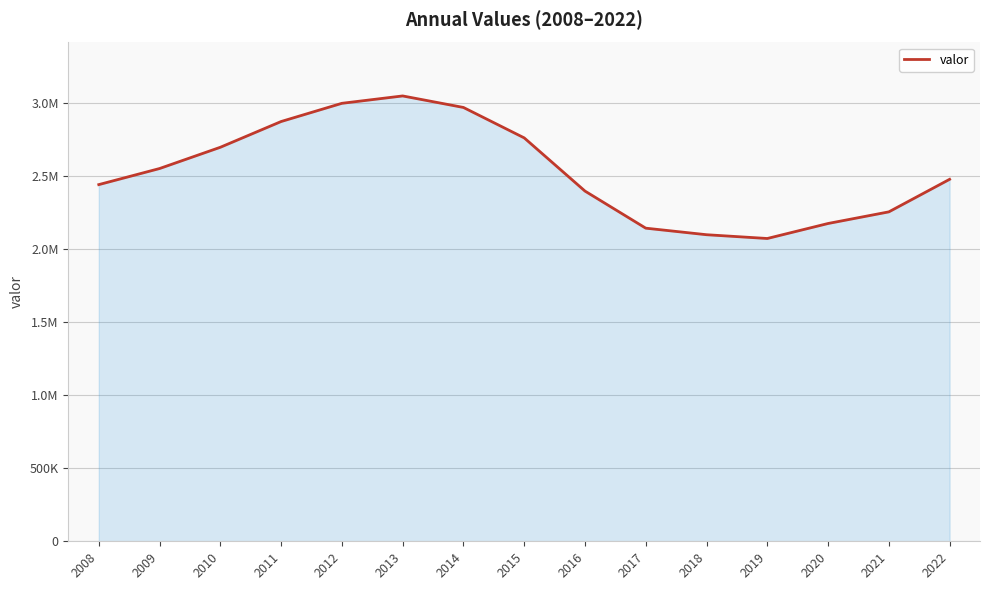

The chart shows a value of 2395283 at 2016. True or false?

True